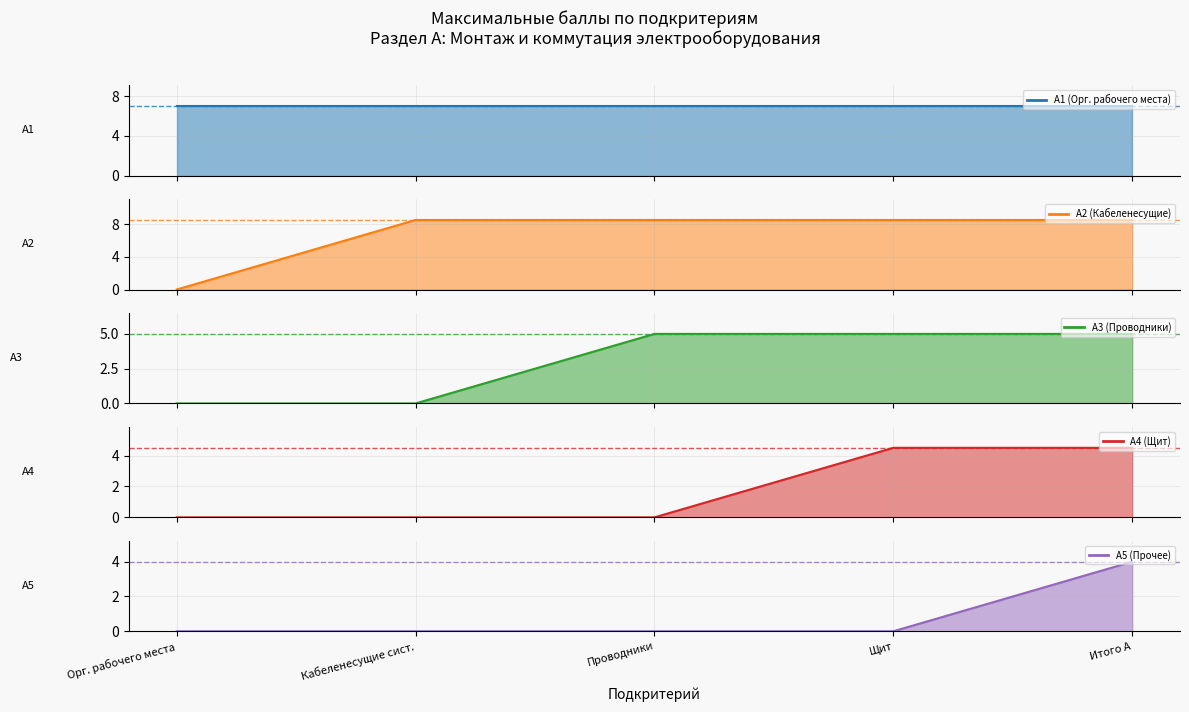

The А1 (Орг. рабочего места) series shows 2.5 at Орг. рабочего места. True or false?

False